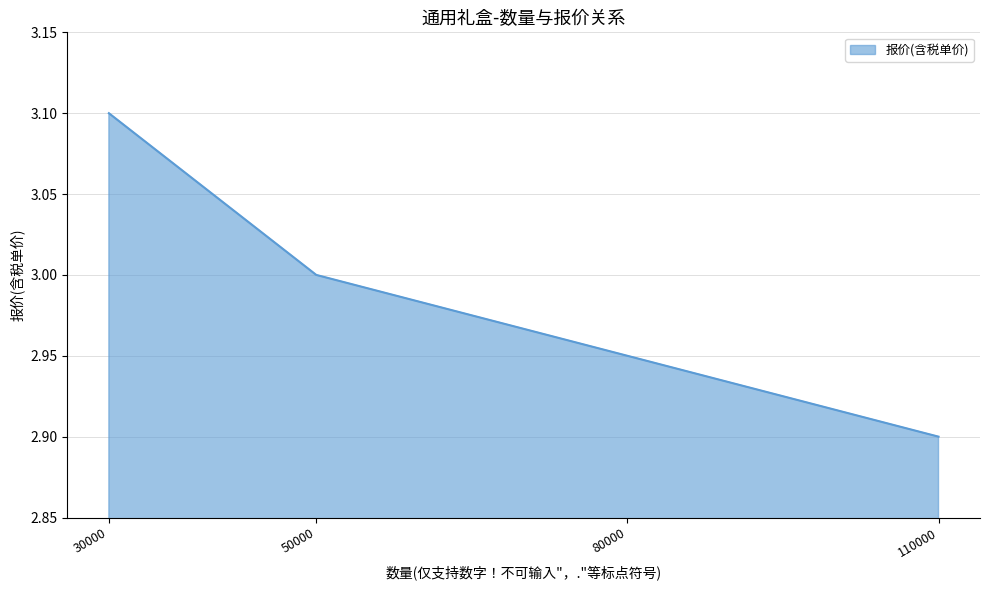

Does the chart display data point markers on the line(s)?

No